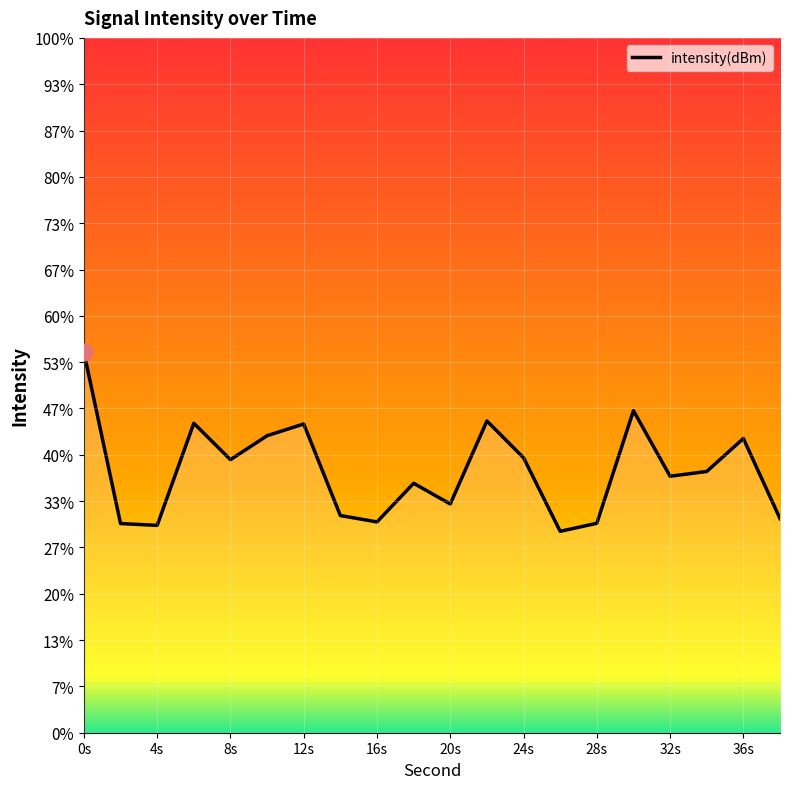

Reading right to left, extract all data points from this chart.

-100.4	-98.6	-99.4	-99.5	-98.0	-100.5	-100.7	-99.1	-98.3	-100.1	-99.6	-100.4	-100.3	-98.3	-98.6	-99.1	-98.3	-100.5	-100.5	-96.8